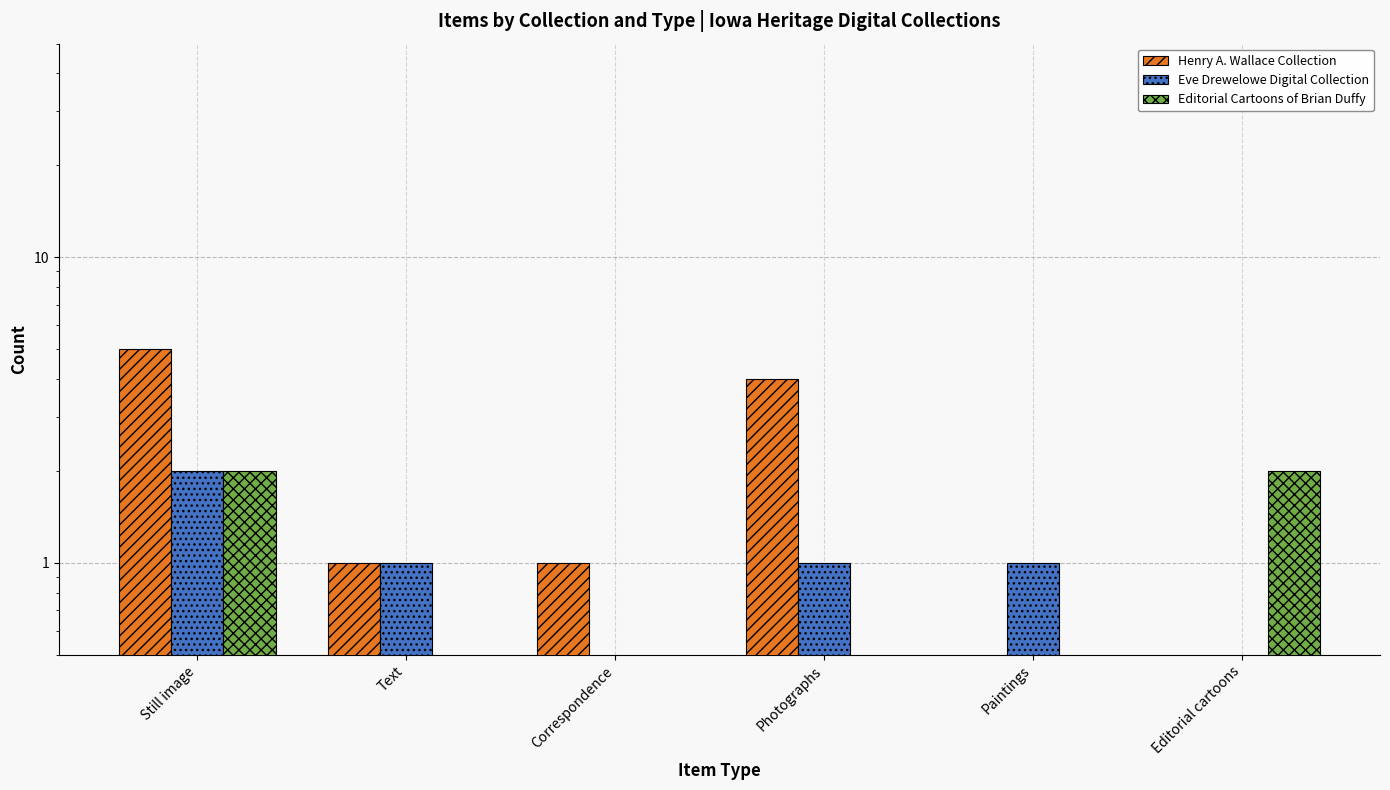

The Editorial Cartoons of Brian Duffy series shows 1 at Correspondence. True or false?

False